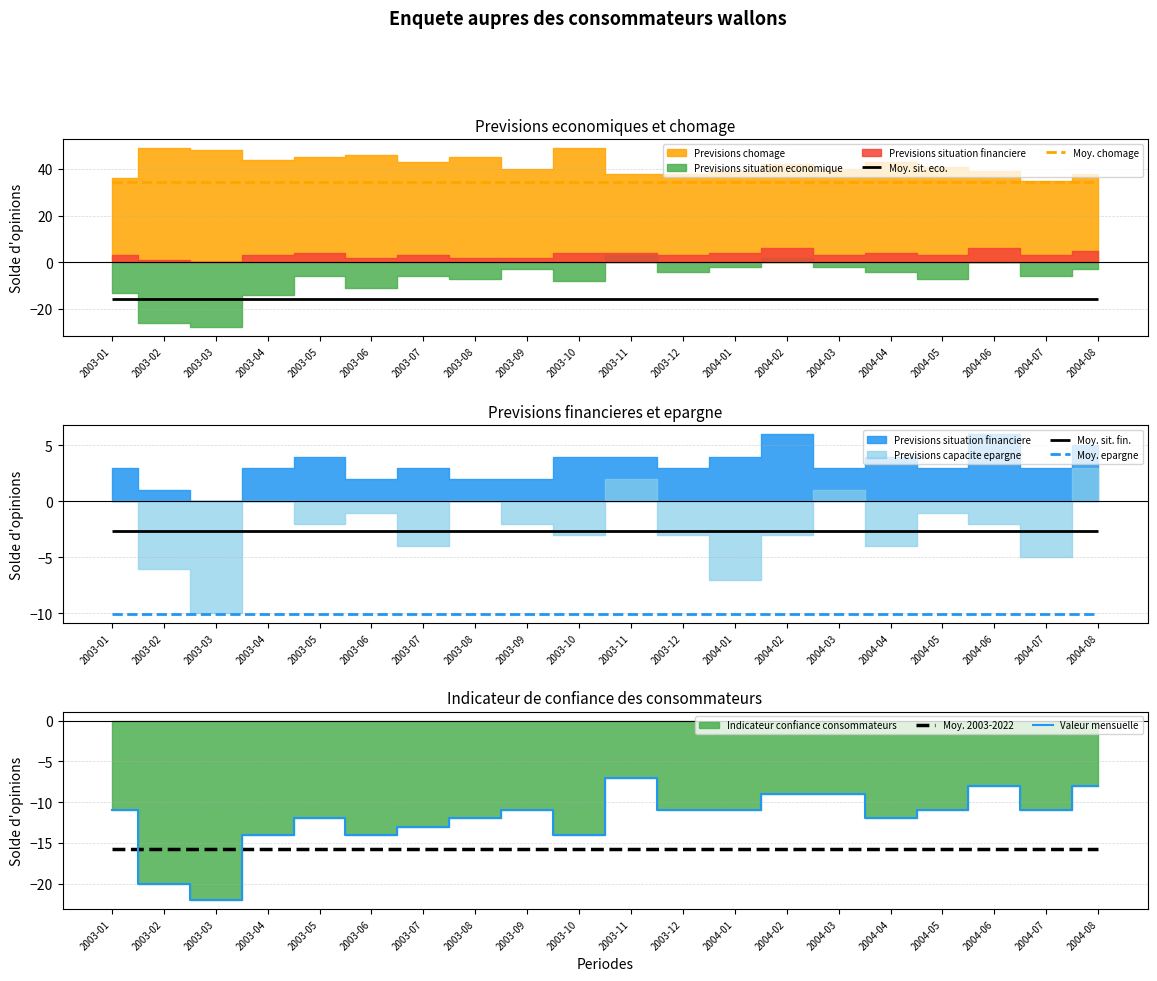

What is the maximum value for Valeur mensuelle?

-7